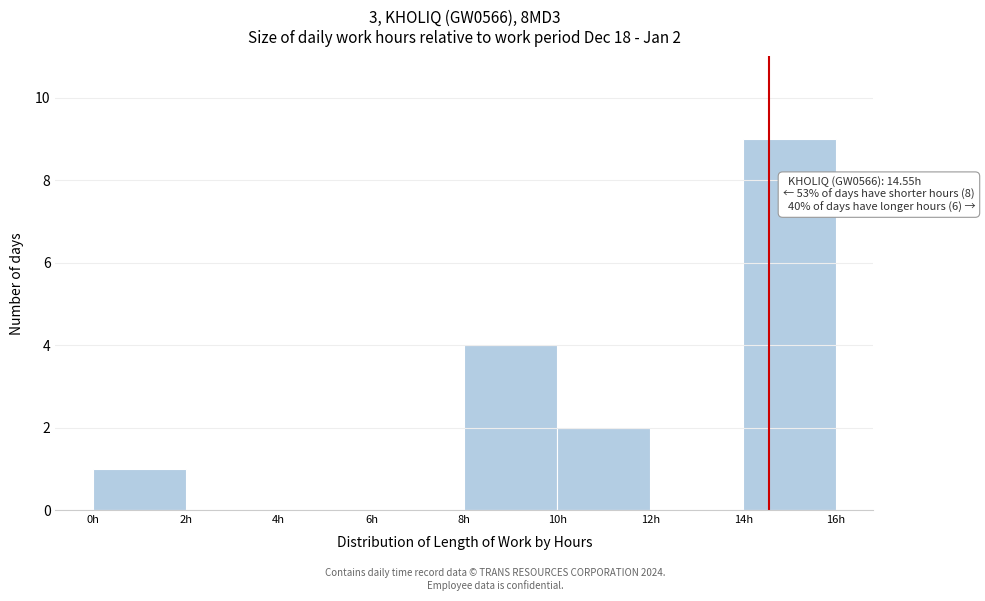

Over which range of the x-axis is the bar tallest?

14 to 16